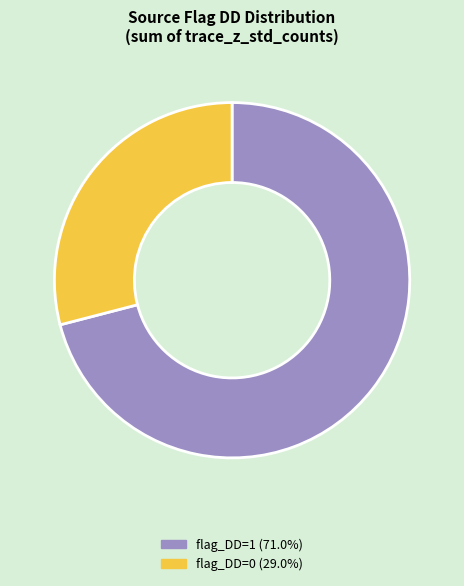

Is there a majority slice in this chart?

Yes